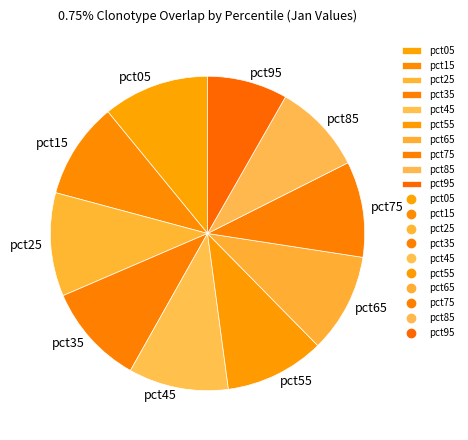

Is pct75 the majority of the pie?

No